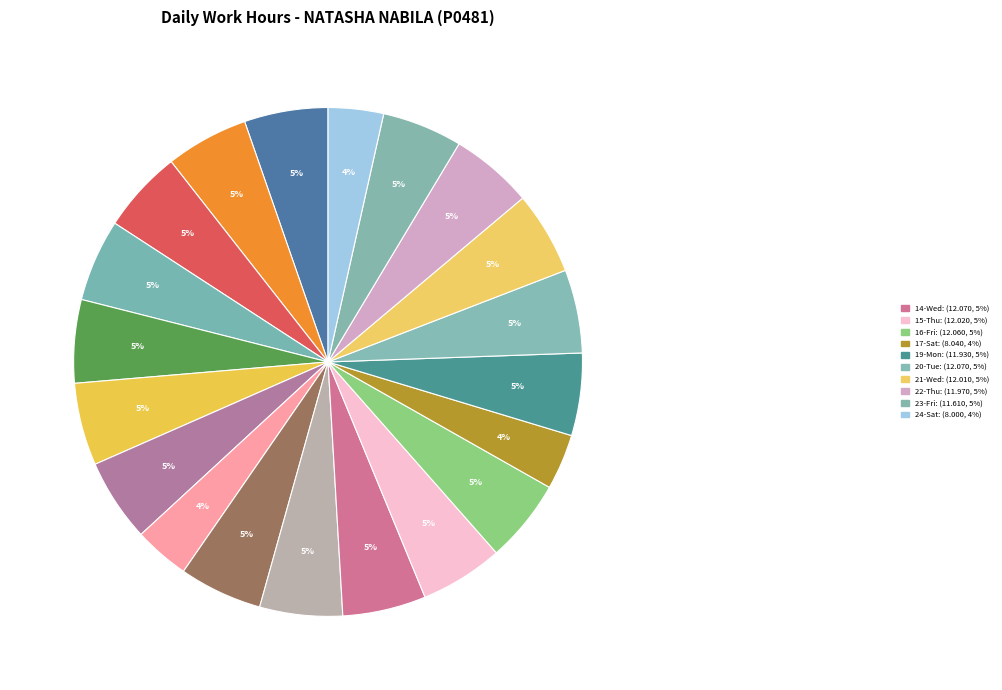

How many slices are in this pie chart?

20